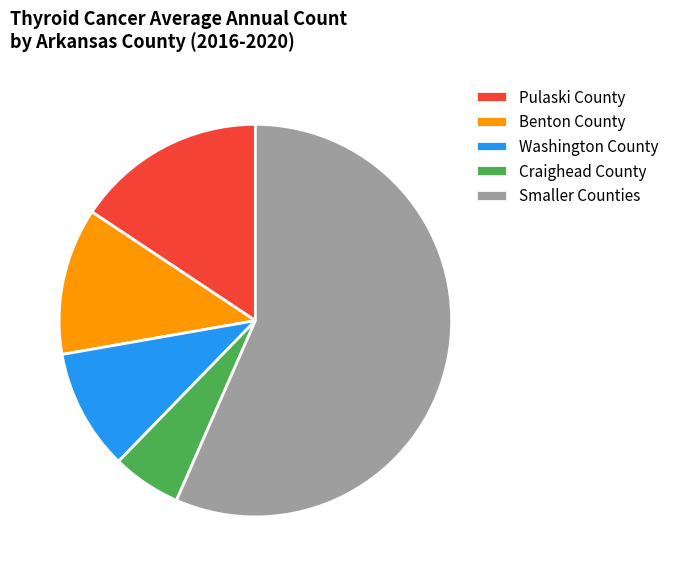

Which slice is the smallest?

Craighead County